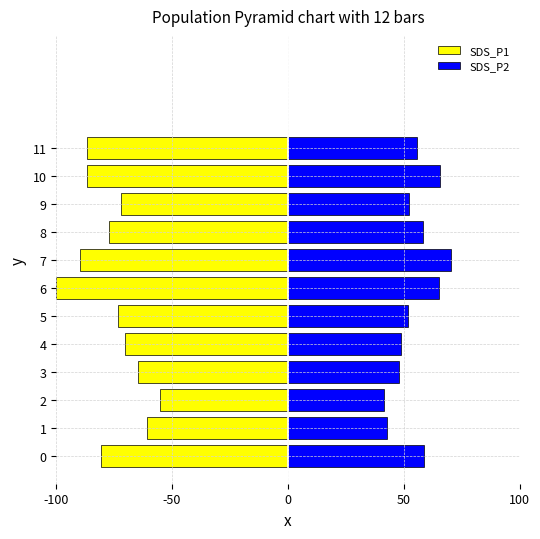

How many values in the SDS_P2 series exceed 55?

6